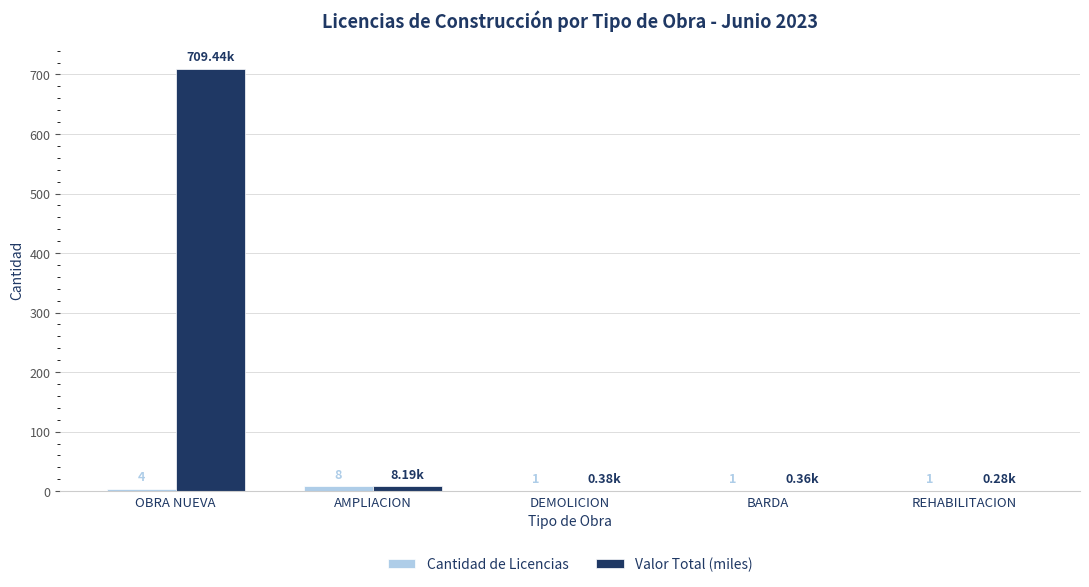

How many data points in Cantidad de Licencias are above 1?

2